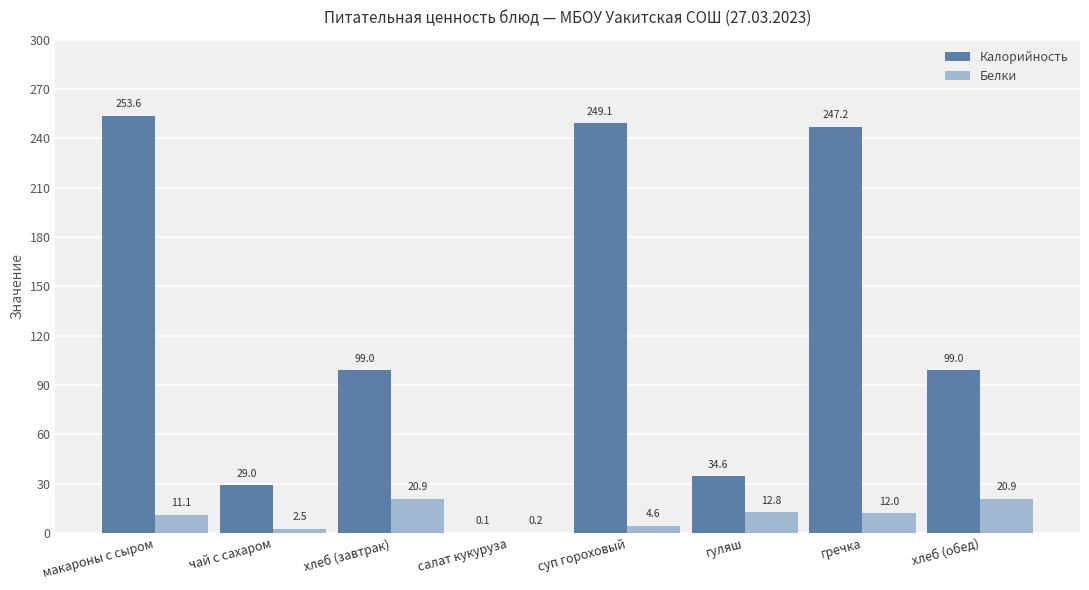

How many groups of bars are there?

8